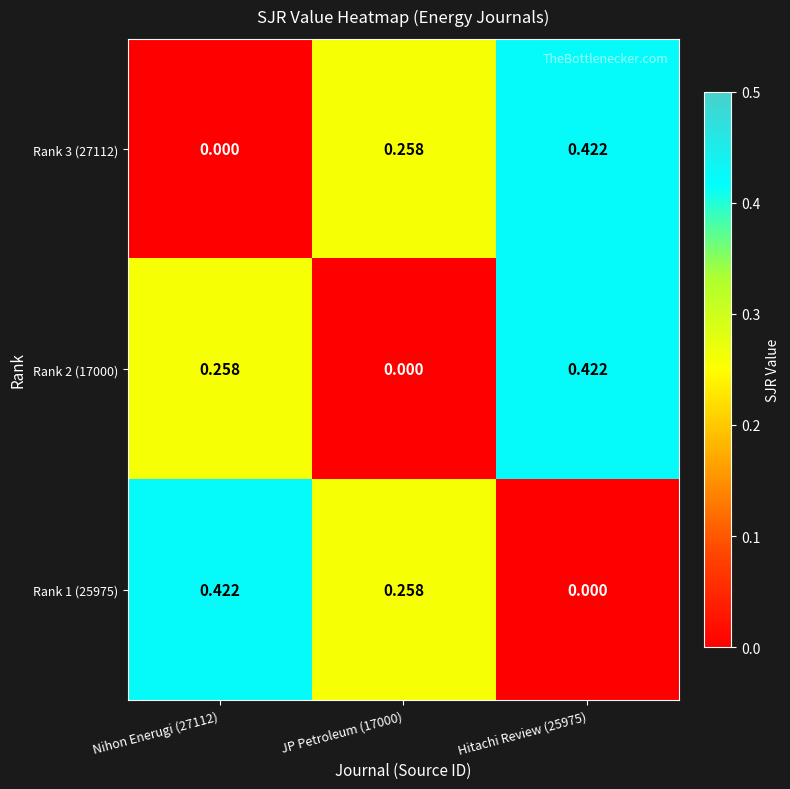

Is the value of Rank 2 (17000) at Nihon Enerugi (27112) greater than the value of Rank 1 (25975) at Hitachi Review (25975)?

Yes